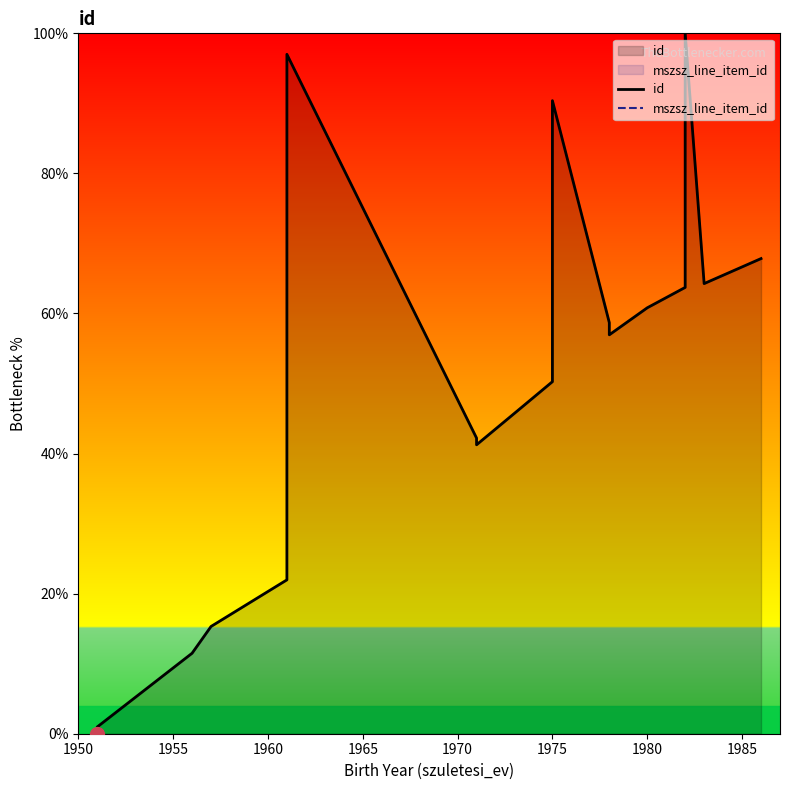

Does the chart have visible grid lines?

No